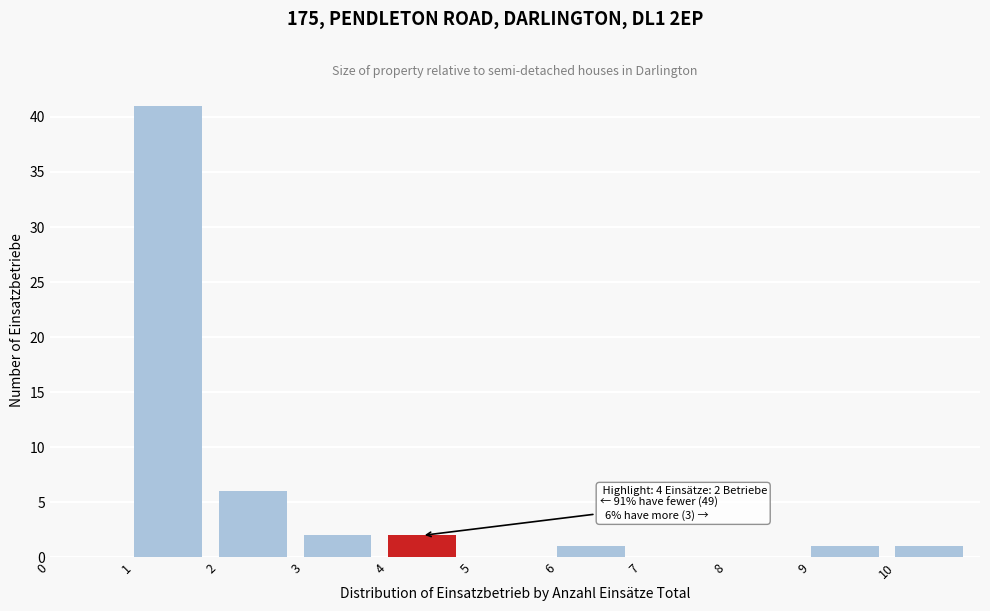

Which range on the x-axis has the tallest bar?

1 to 2